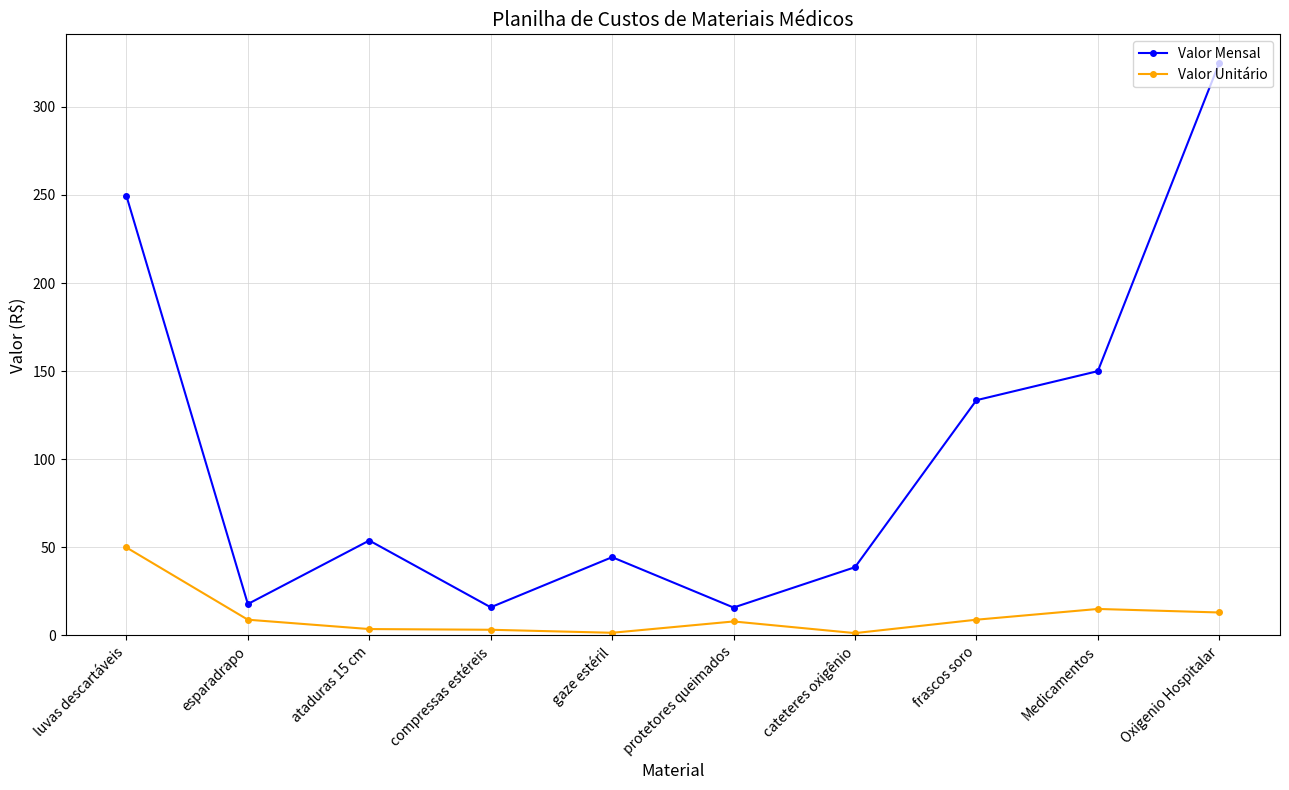

What are all the series names shown in the legend?

Valor Mensal, Valor Unitário